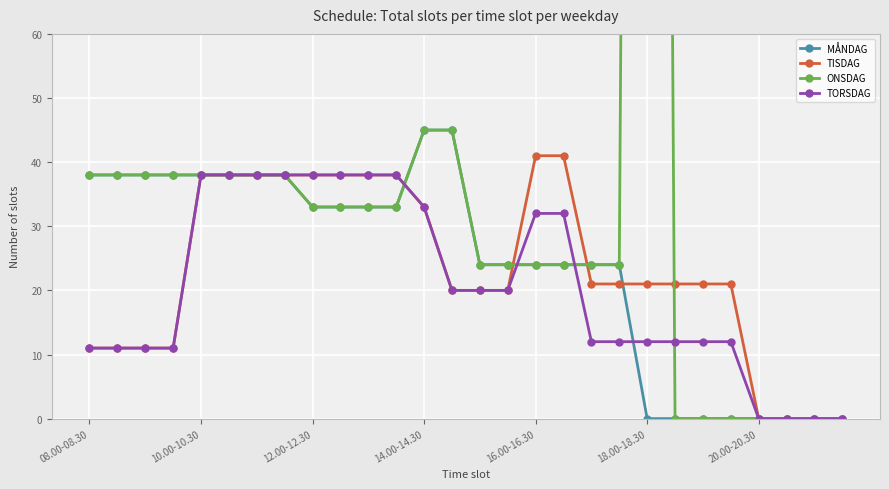

Rank the series at 22 from highest to lowest value.

TISDAG, TORSDAG, MÅNDAG, ONSDAG